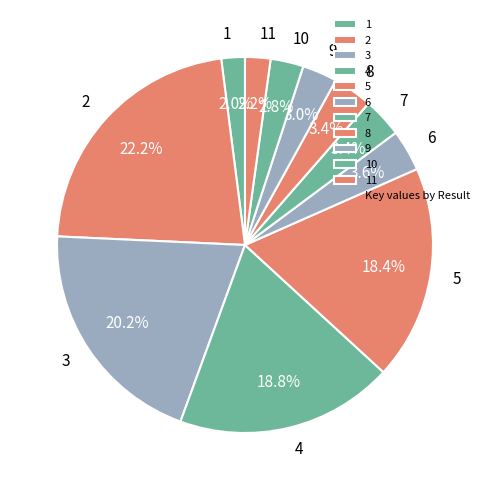

What percentage is NOT represented by 6?

96.4%